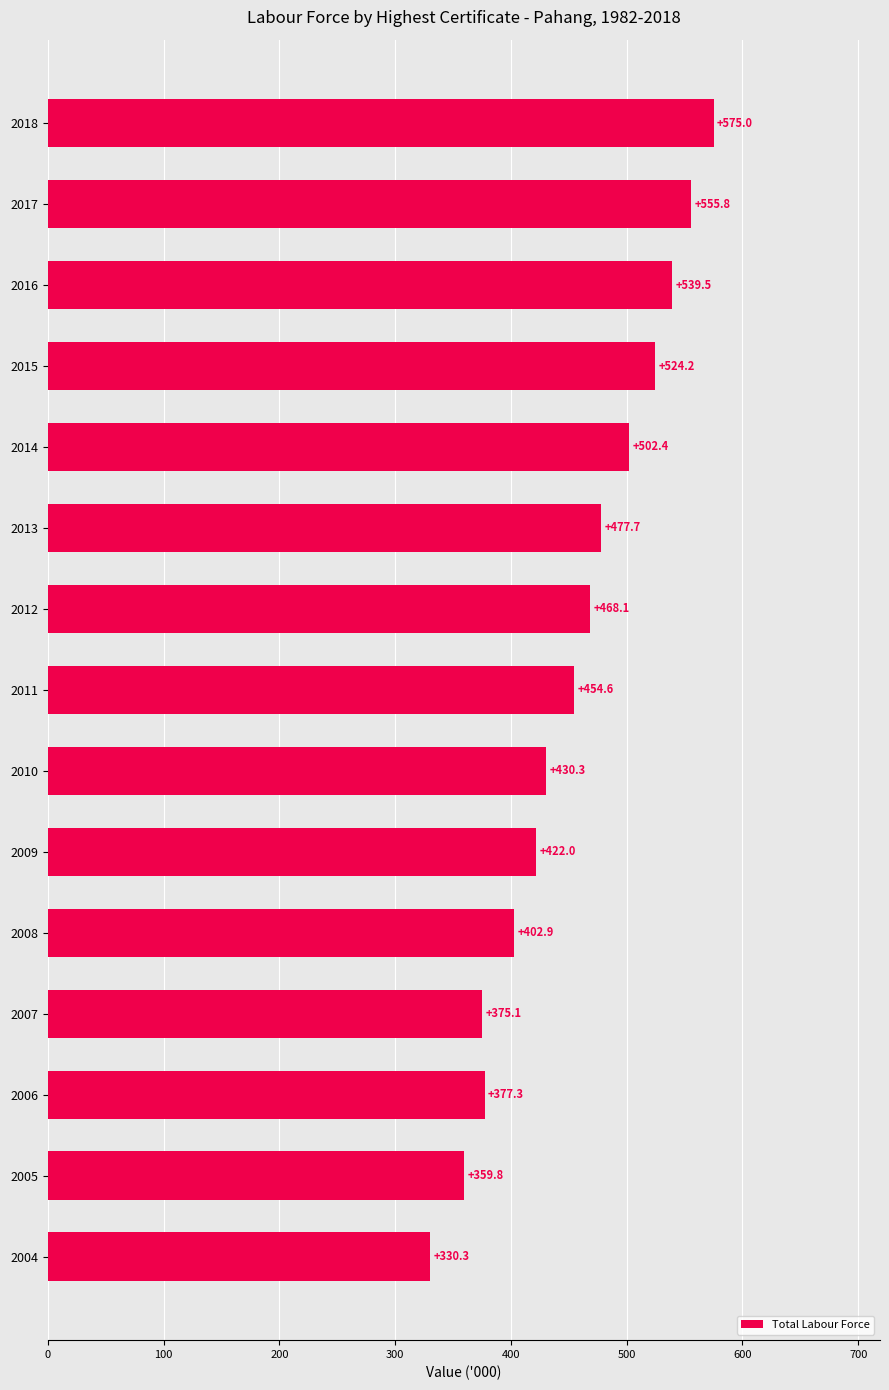

Reading top to bottom, what are all the values shown in this chart?

575.0	555.8	539.5	524.2	502.4	477.7	468.1	454.6	430.3	422.0	402.9	375.1	377.3	359.8	330.3